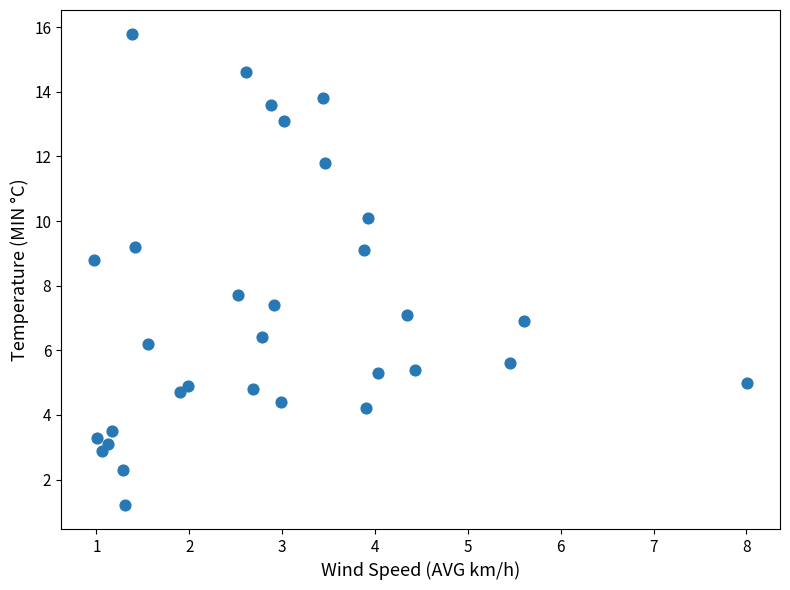

What Y value in the scatter plot is closest to 8?

7.7